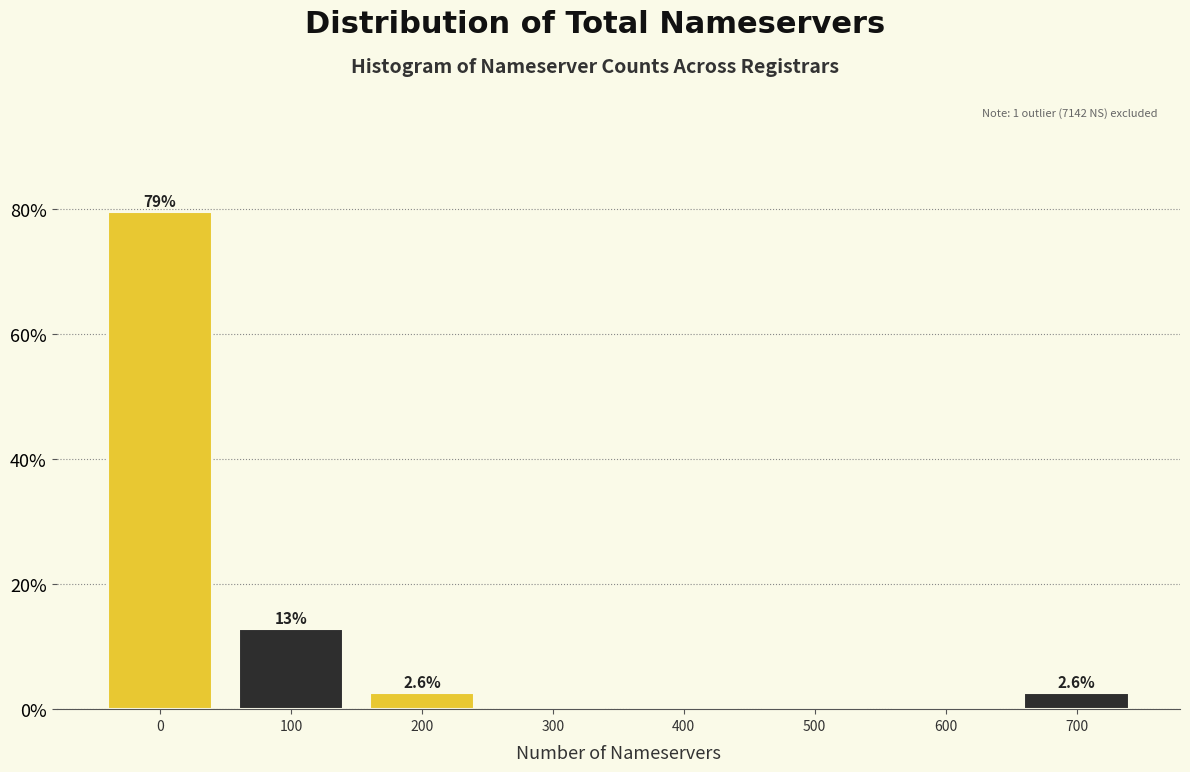

Reading right to left, transcribe all the data shown in this chart.

700=2.6	600=0.0	500=0.0	400=0.0	300=0.0	200=2.6	100=12.8	0=79.5